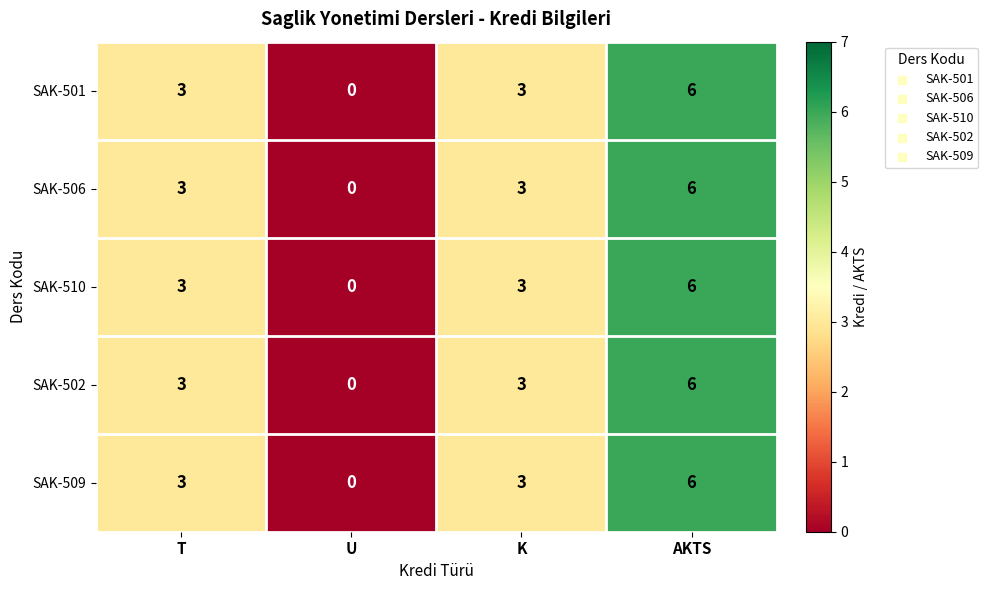

At which category is the sum across all series the highest?

AKTS